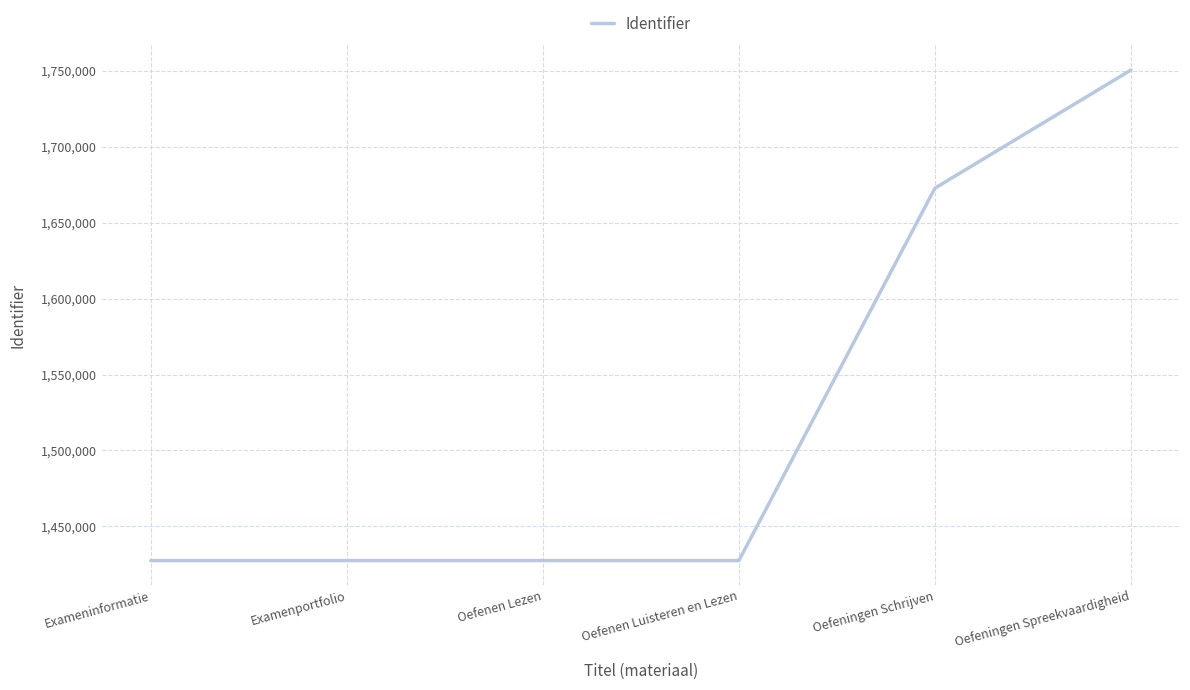

Read the value at Oefeningen Schrijven.

1672795